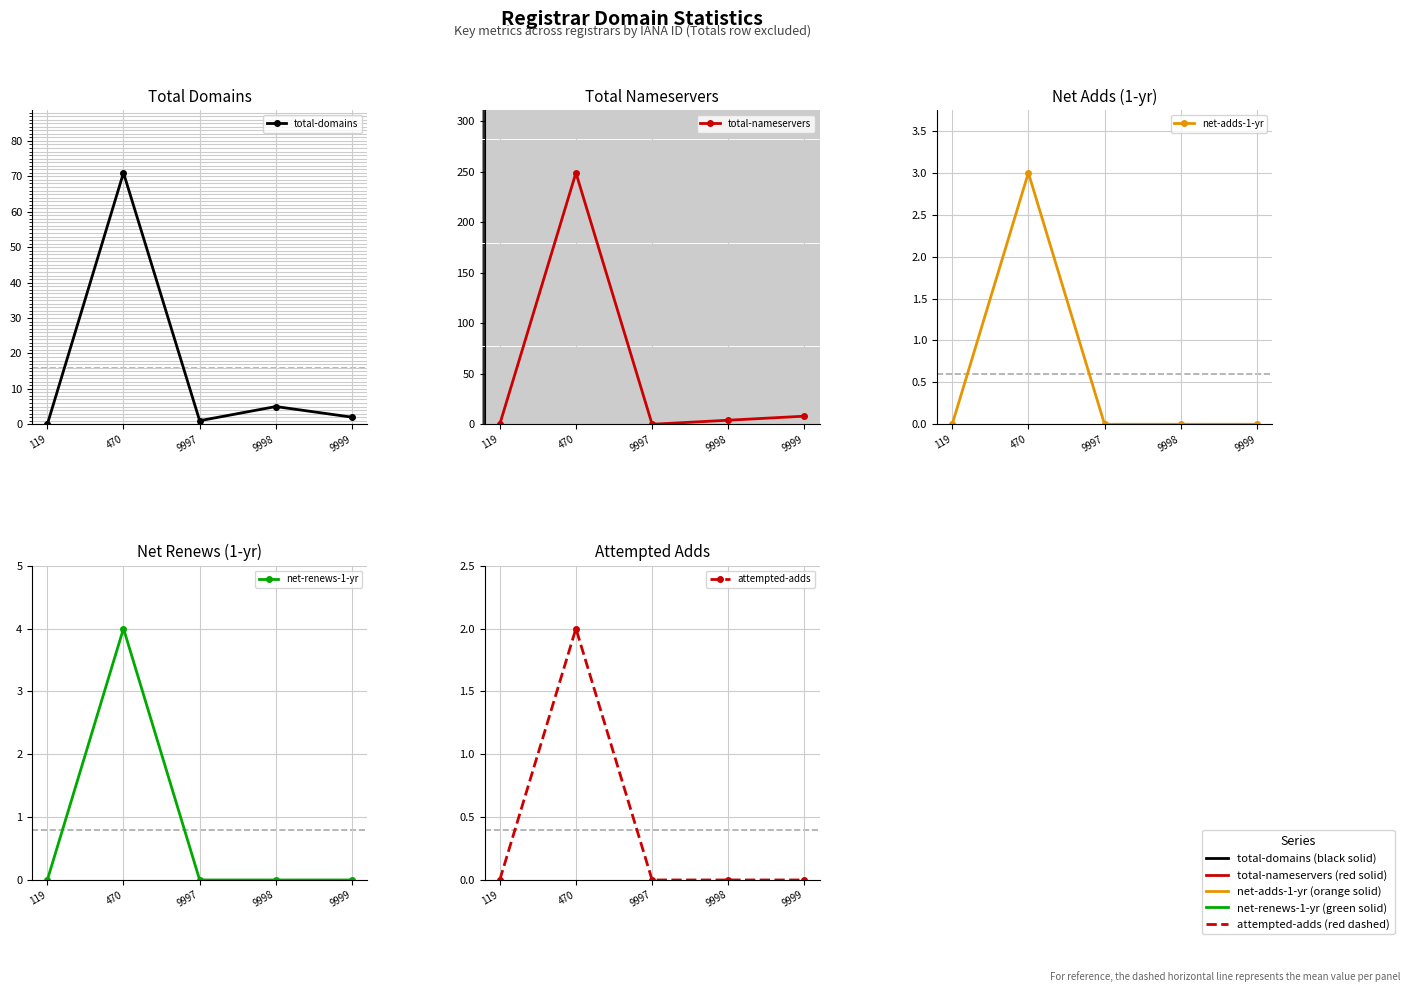

What is the difference between the maximum and minimum values in the attempted-adds series?

2